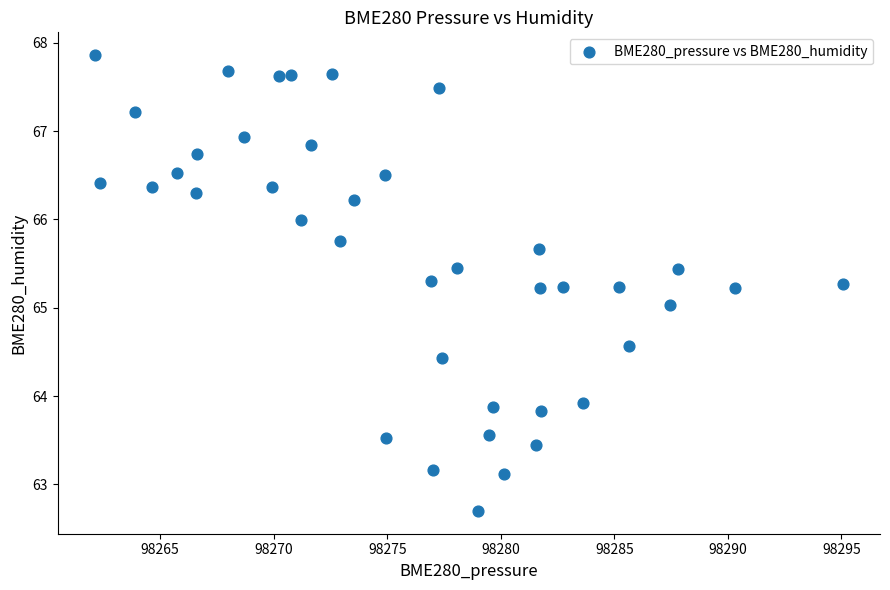

What is the range of Y values (max minus min)?

5.2